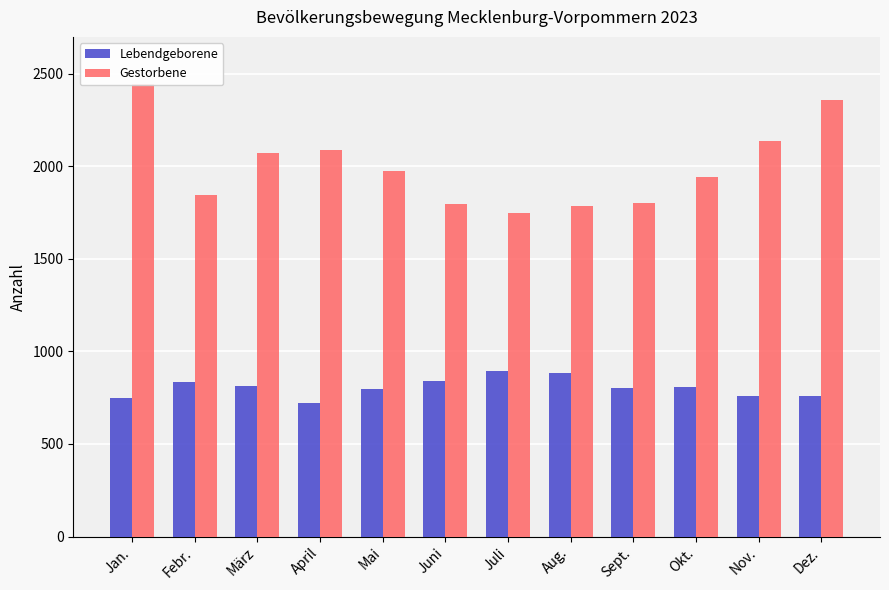

Which category has the highest value across all series?

Jan.